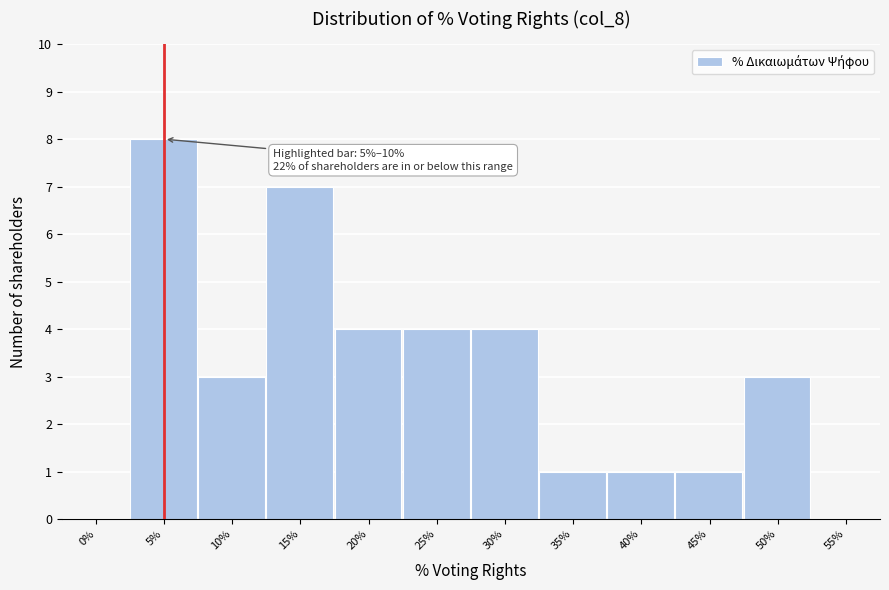

Reading right to left, transcribe all the data shown in this chart.

55%=0	50%=3	45%=1	40%=1	35%=1	30%=4	25%=4	20%=4	15%=7	10%=3	5%=8	0%=0